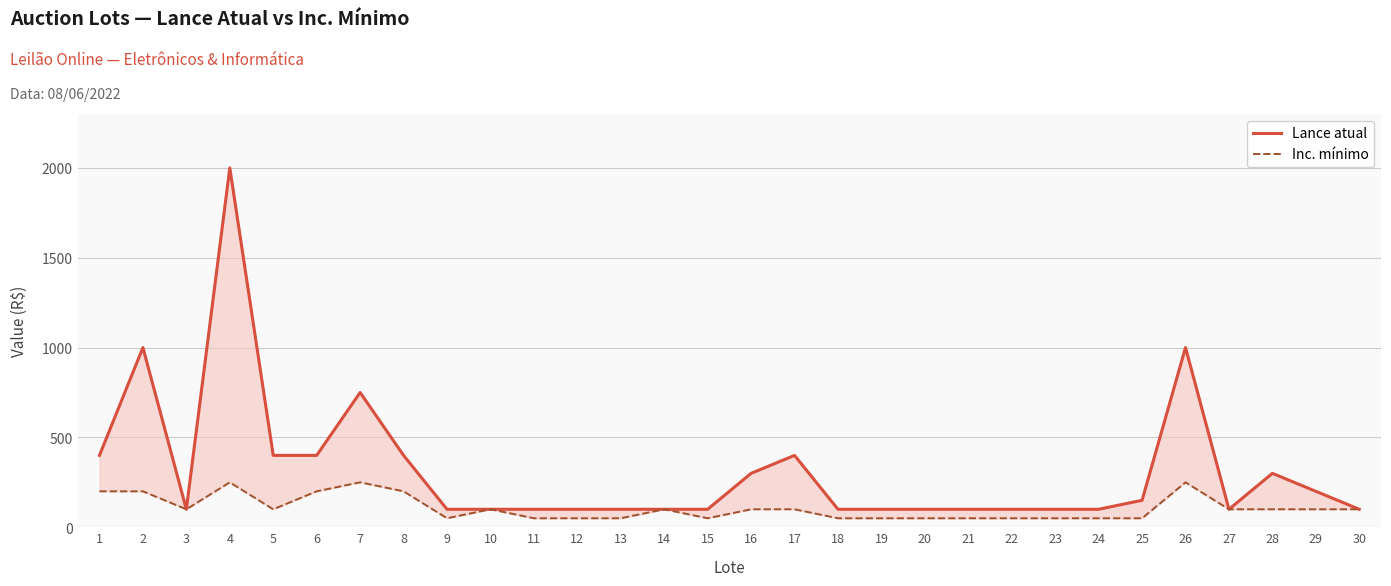

Reading left to right, extract all data points from this chart.

Lance atual: 400	1000	100	2000	400	400	750	400	100	100	100	100	100	100	100	300	400	100	100	100	100	100	100	100	150	1000	100	300	200	100
Inc. mínimo: 200	200	100	250	100	200	250	200	50	100	50	50	50	100	50	100	100	50	50	50	50	50	50	50	50	250	100	100	100	100